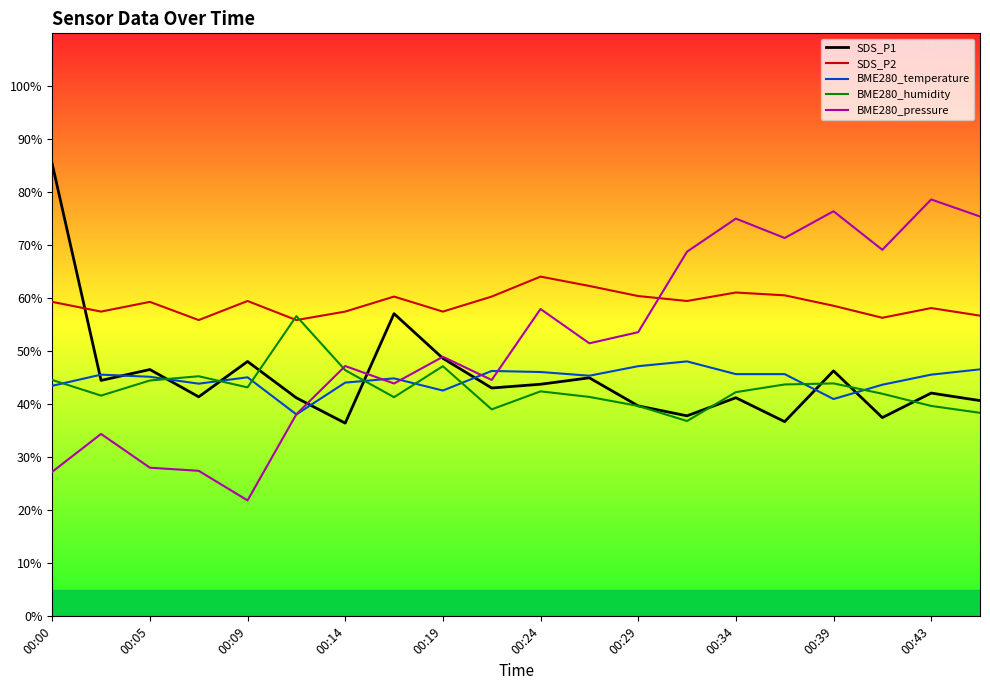

List the series in order of their peak value, lowest first.

BME280_temperature, BME280_humidity, SDS_P2, BME280_pressure, SDS_P1